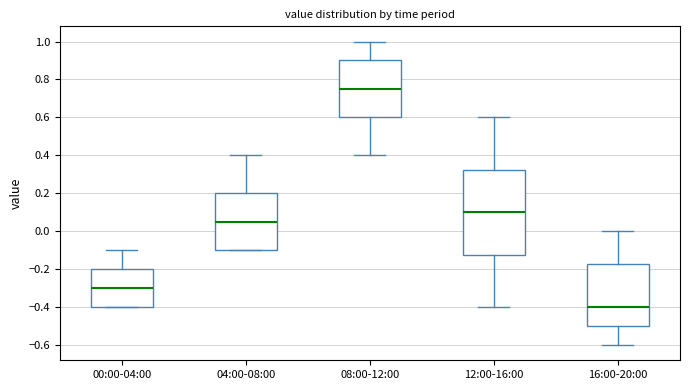

Reading left to right, transcribe this box plot: for each box, give where its median line is, the range the box spans, and where its two whiskers end, as read against the y-axis. The values are not printed on the chart, so give them approximately, as read against the axis.

00:00-04:00: median -0.30, box -0.40 to -0.20, whiskers -0.40 to -0.10
04:00-08:00: median 0.06, box -0.10 to 0.20, whiskers -0.10 to 0.40
08:00-12:00: median 0.76, box 0.60 to 0.90, whiskers 0.40 to 1.00
12:00-16:00: median 0.10, box -0.12 to 0.32, whiskers -0.40 to 0.60
16:00-20:00: median -0.40, box -0.50 to -0.18, whiskers -0.60 to 0.00